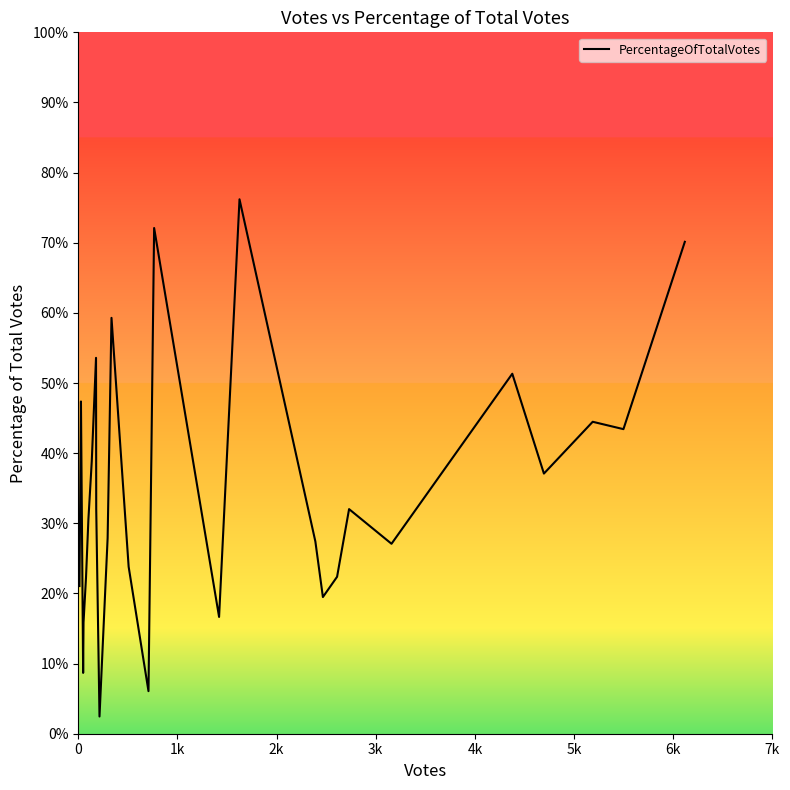

What is the smallest value displayed?

2.5